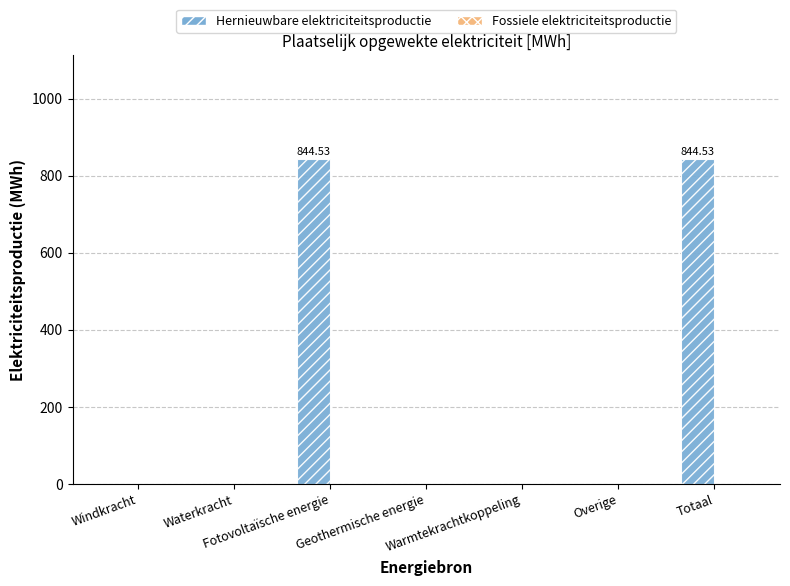

What is the sum of all values?

1689.1